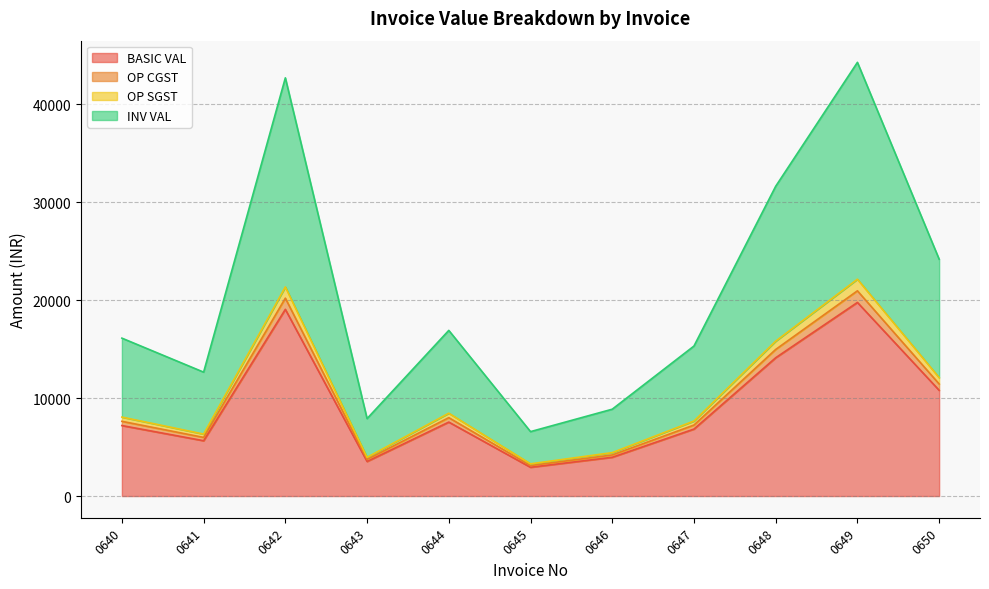

Does the chart have visible grid lines?

Yes